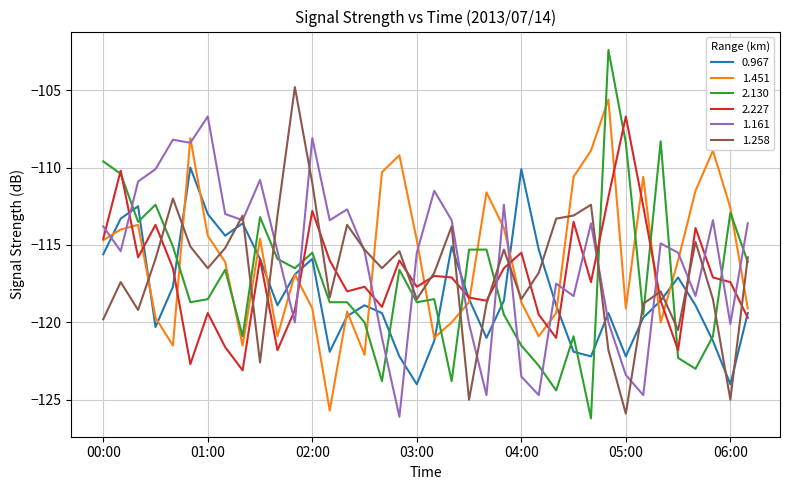

What is the minimum value shown in the chart?

-126.2